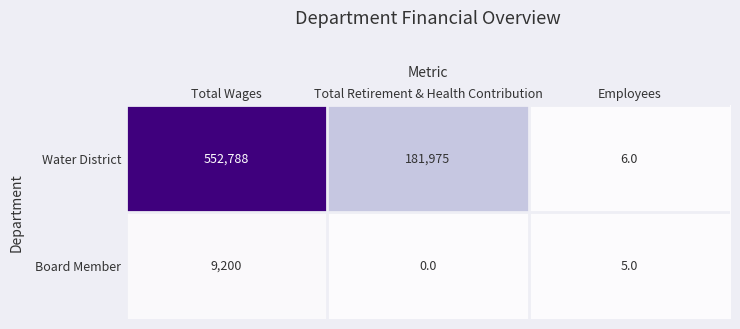

Is it true that Board Member equals 0 at Total Retirement & Health Contribution?

True